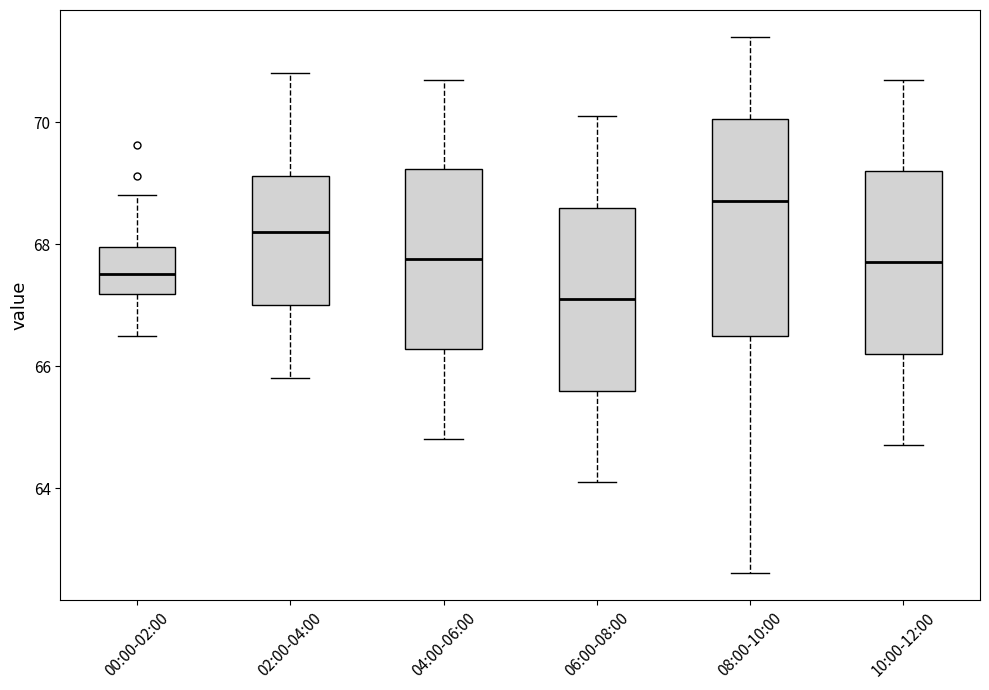

Comparing the boxes themselves (not the whiskers), which one is the tallest?

08:00-10:00